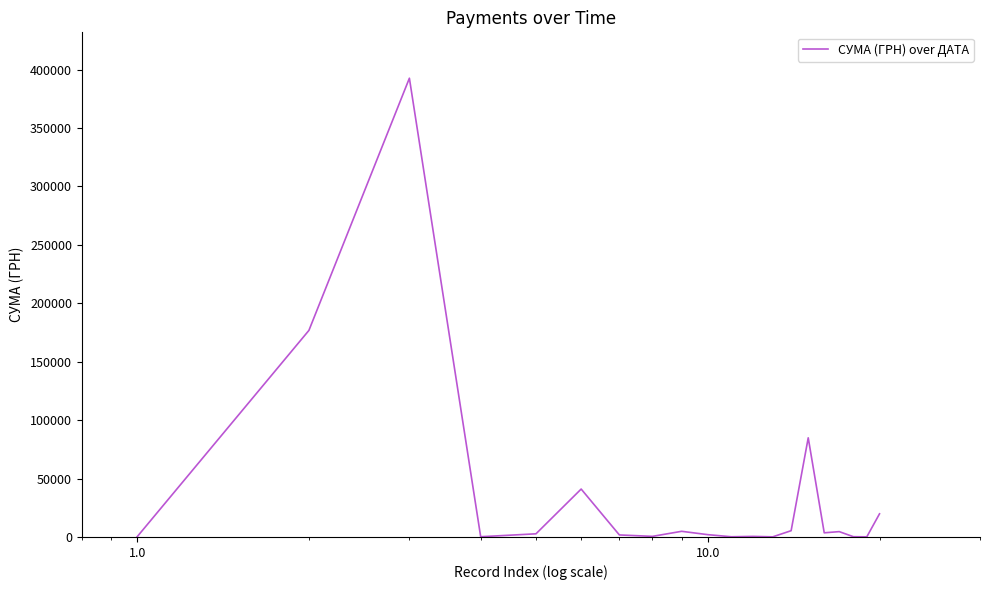

What is the maximum value shown in the chart?

392667.4